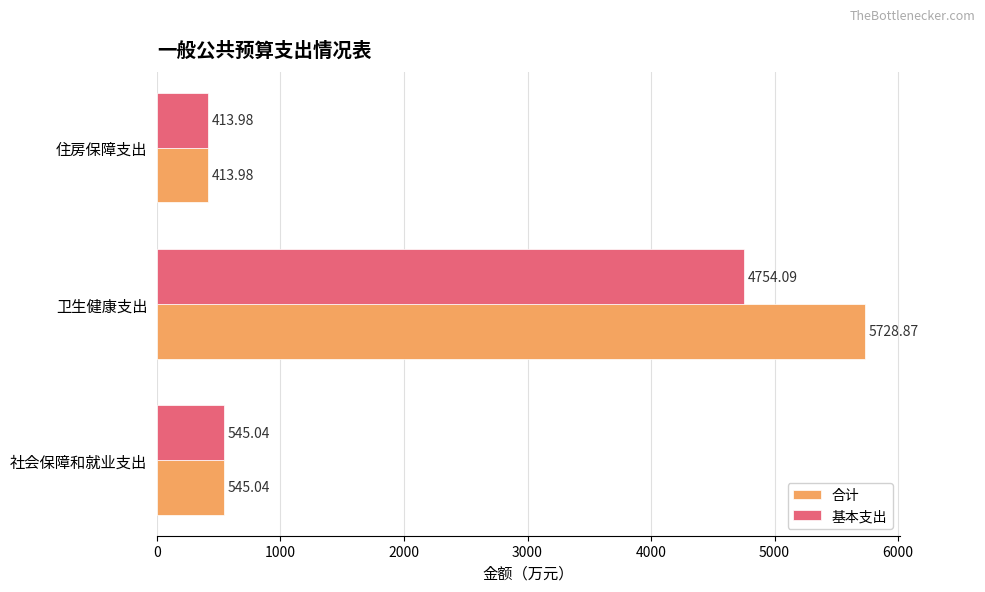

What is the spread (max minus min) of values at 卫生健康支出?

974.8